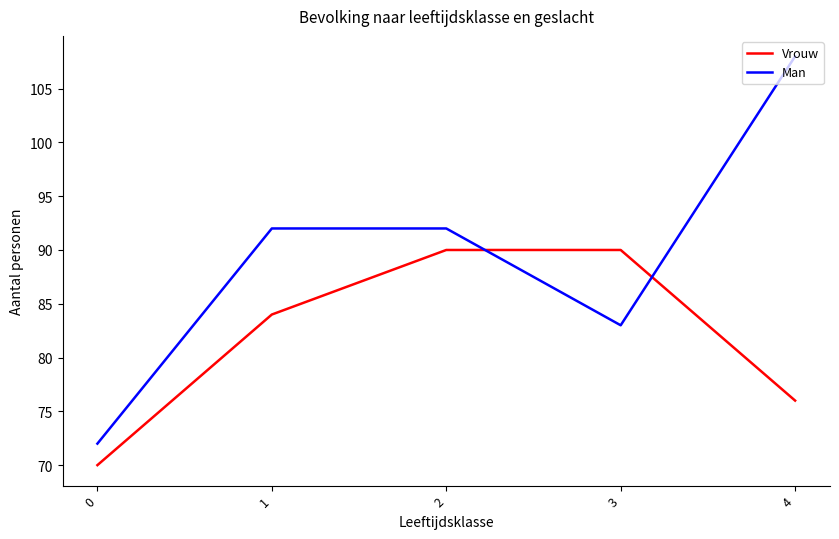

Where do Man and Vrouw first cross each other?

2 and 3